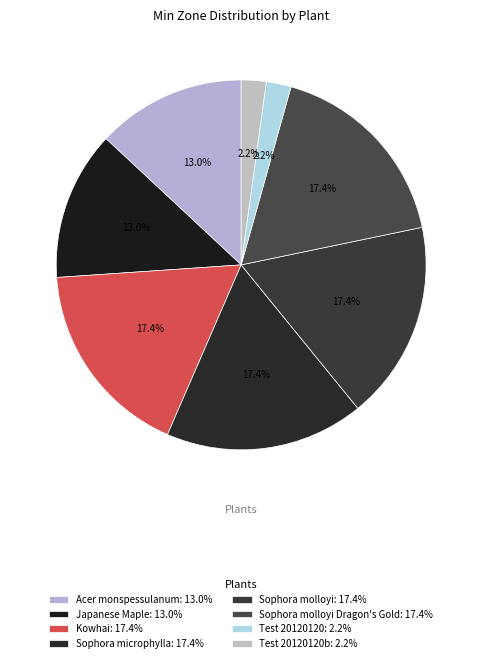

To the nearest percent, what is the difference between the largest and smallest slice percentages?

15%